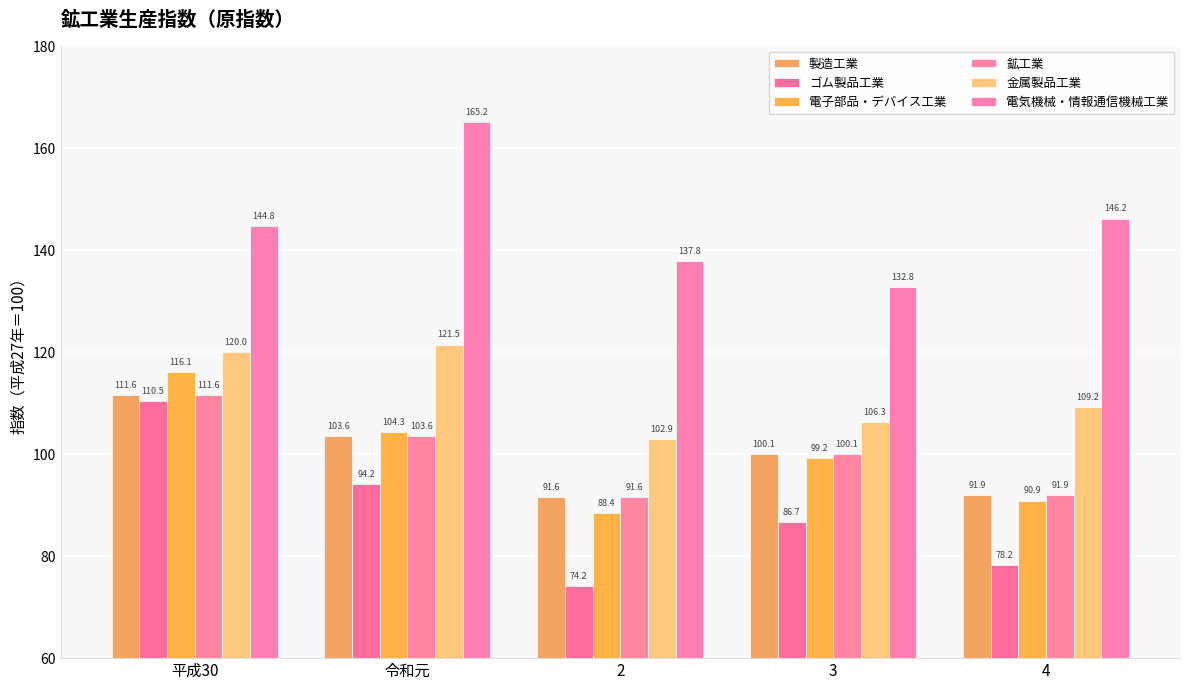

How many series are shown in this chart?

6